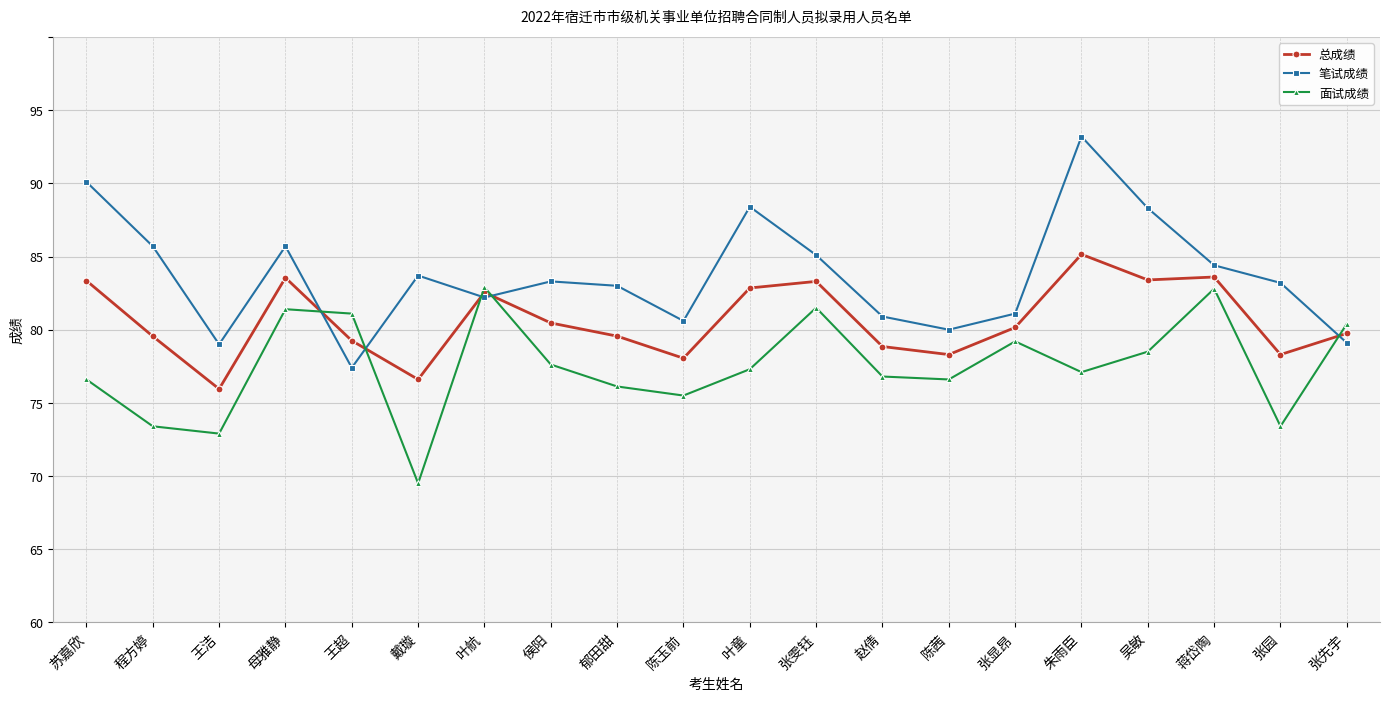

True or false: 笔试成绩 has more than 0 points higher than both neighbors.

True